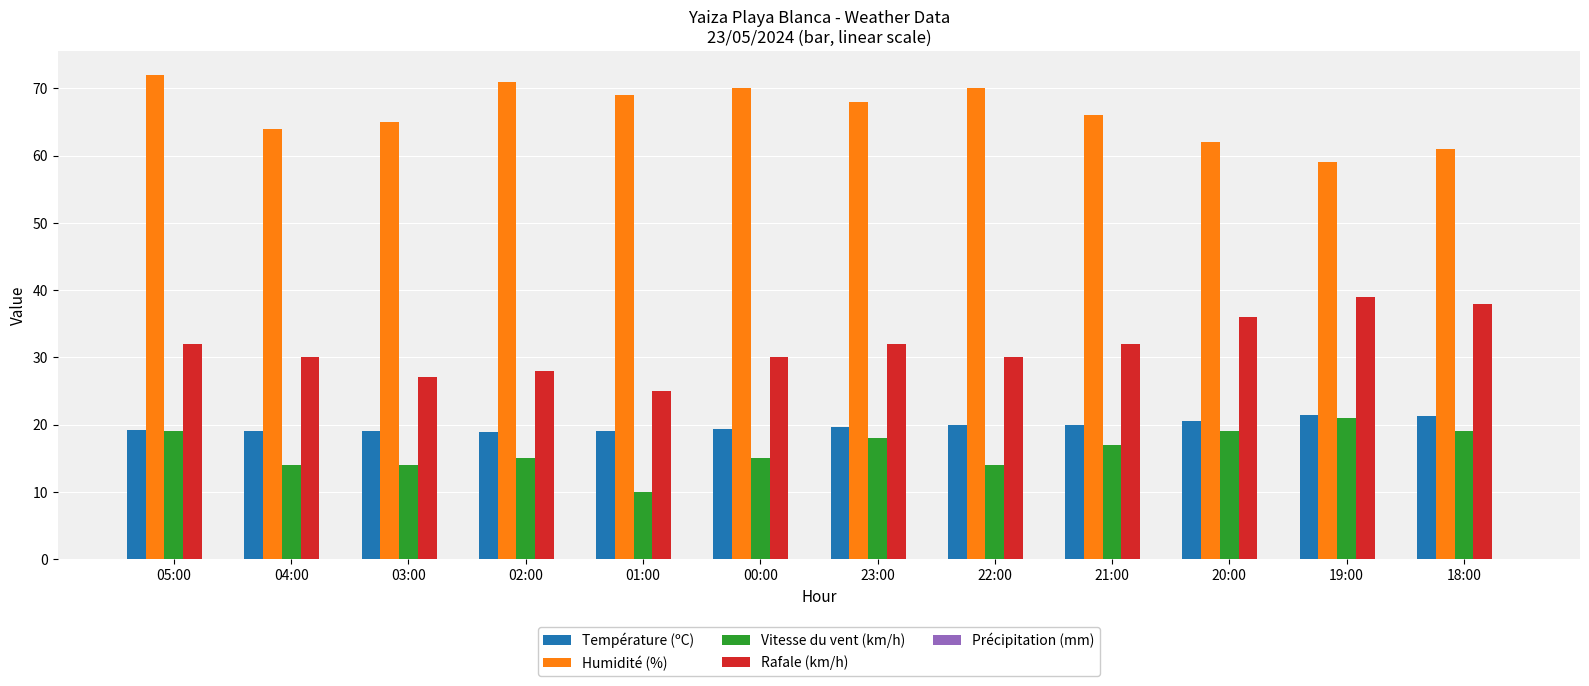

True or false: Vitesse du vent (km/h) has a value of 29.9 at 19:00.

False